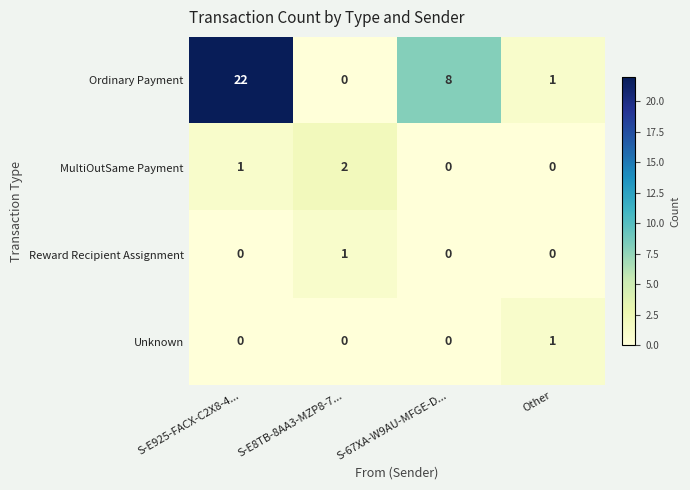

Count the Unknown values in the range 0 to 1.

4